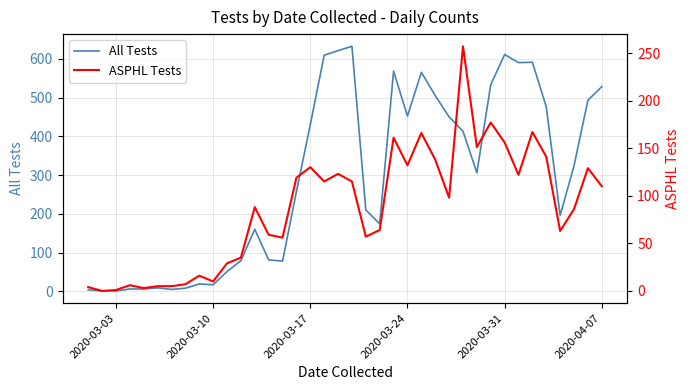

Does the chart have visible grid lines?

Yes